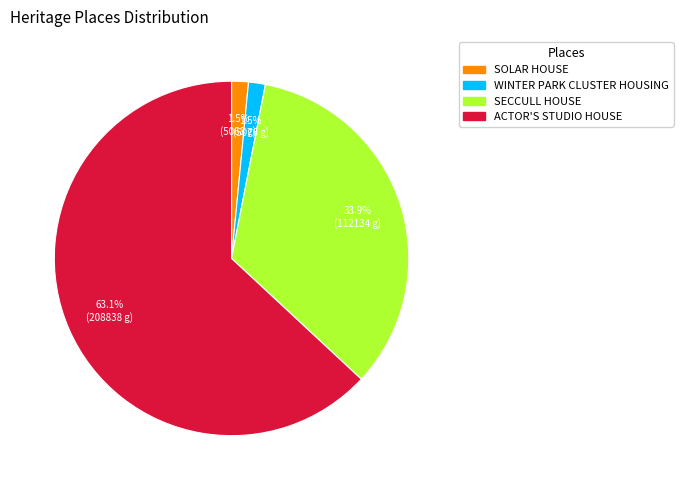

To the nearest percent, what percentage of the pie is SECCULL HOUSE?

34%